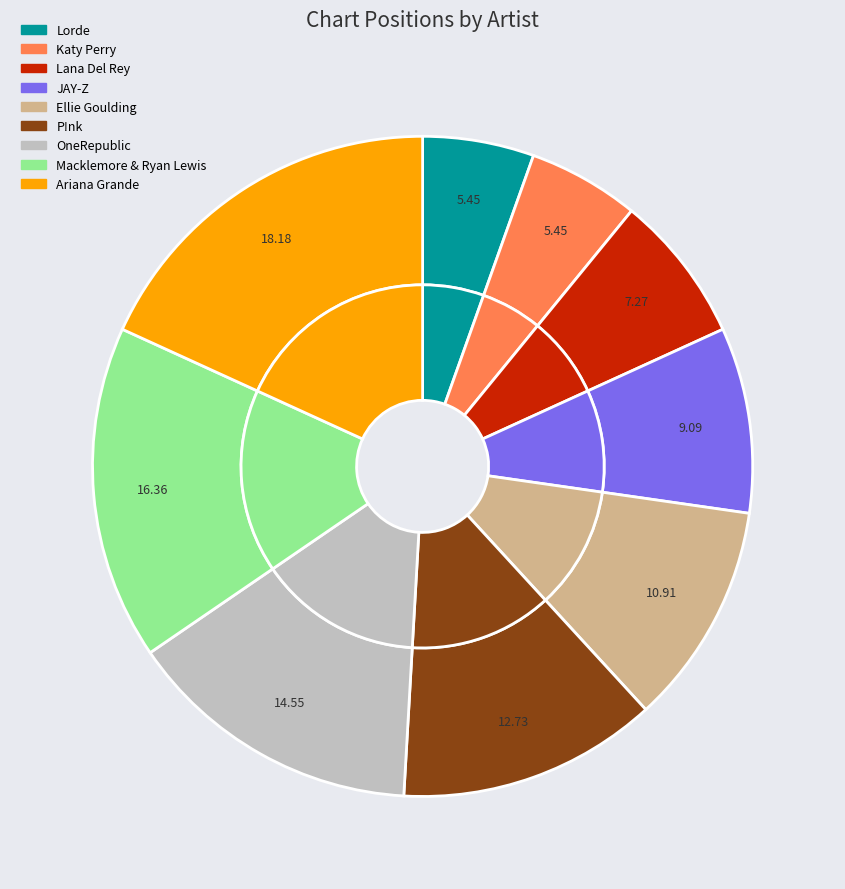

Does OneRepublic account for over 50% of the chart?

No